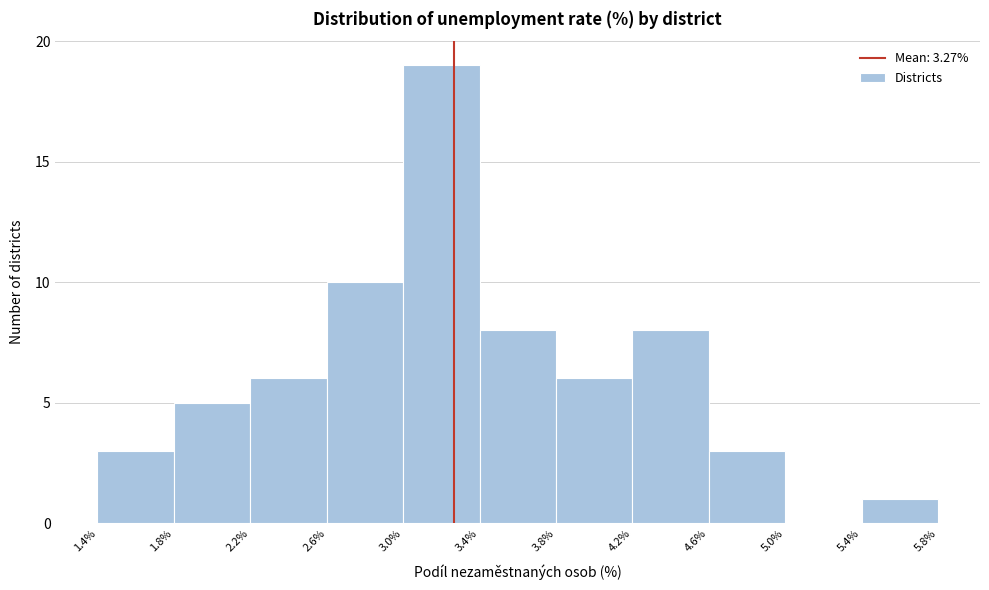

Over which range of the x-axis is the bar tallest?

3.0% to 3.4%